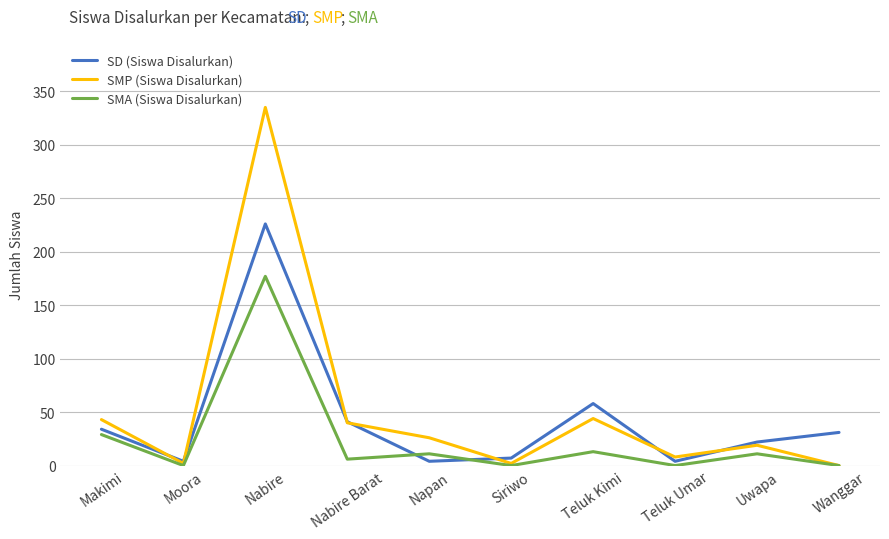

What is the maximum value for SMA (Siswa Disalurkan)?

177